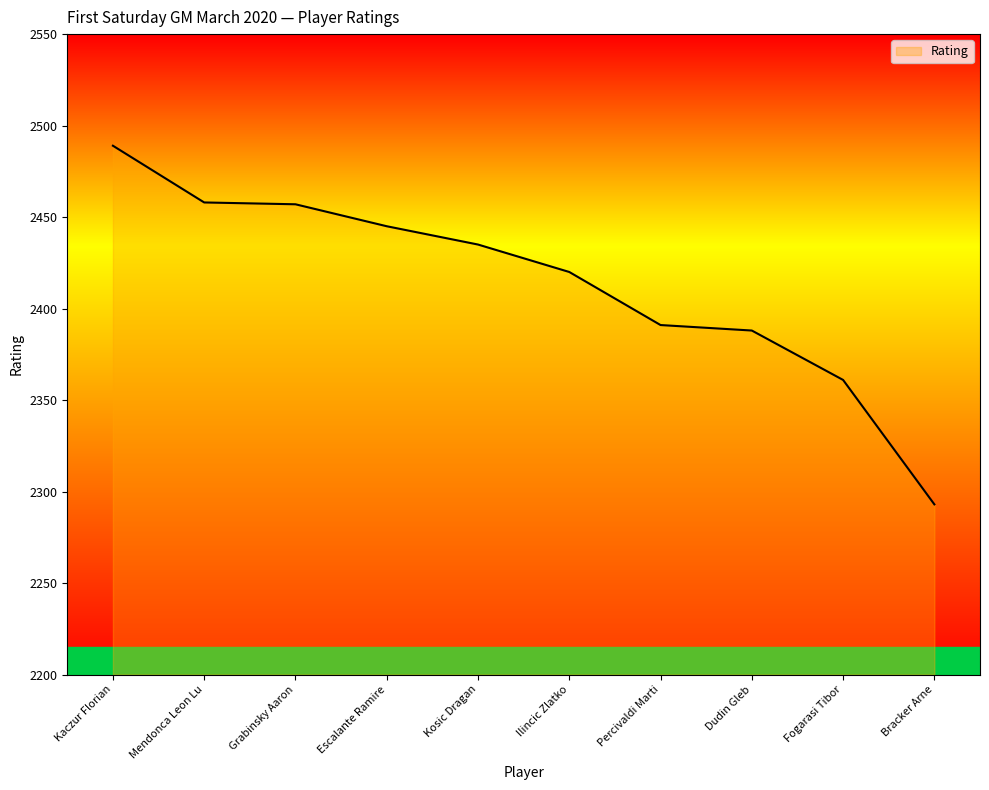

What is the difference between the maximum and minimum values?

196